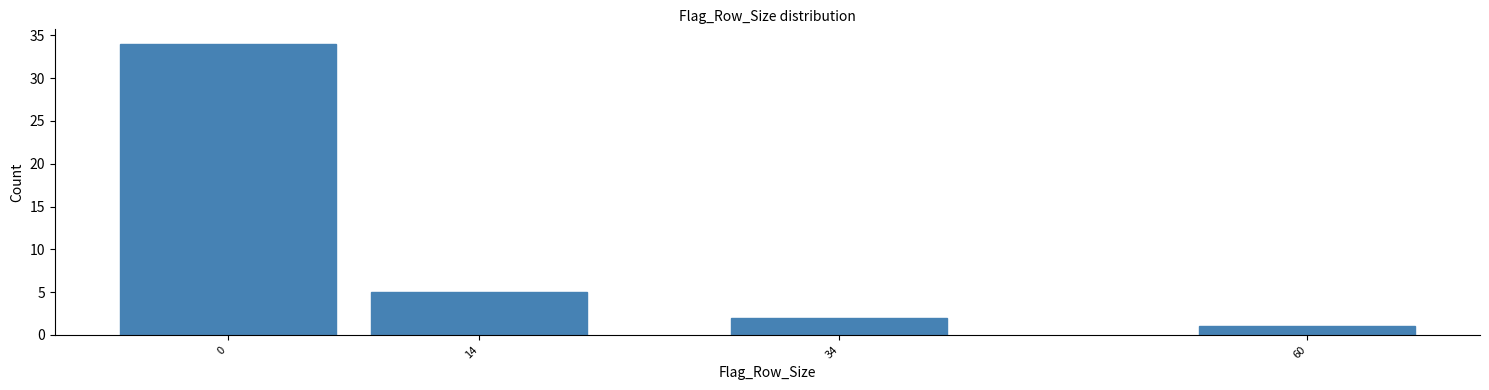

Reading left to right, extract all data points from this chart.

0=34	14=5	34=2	60=1